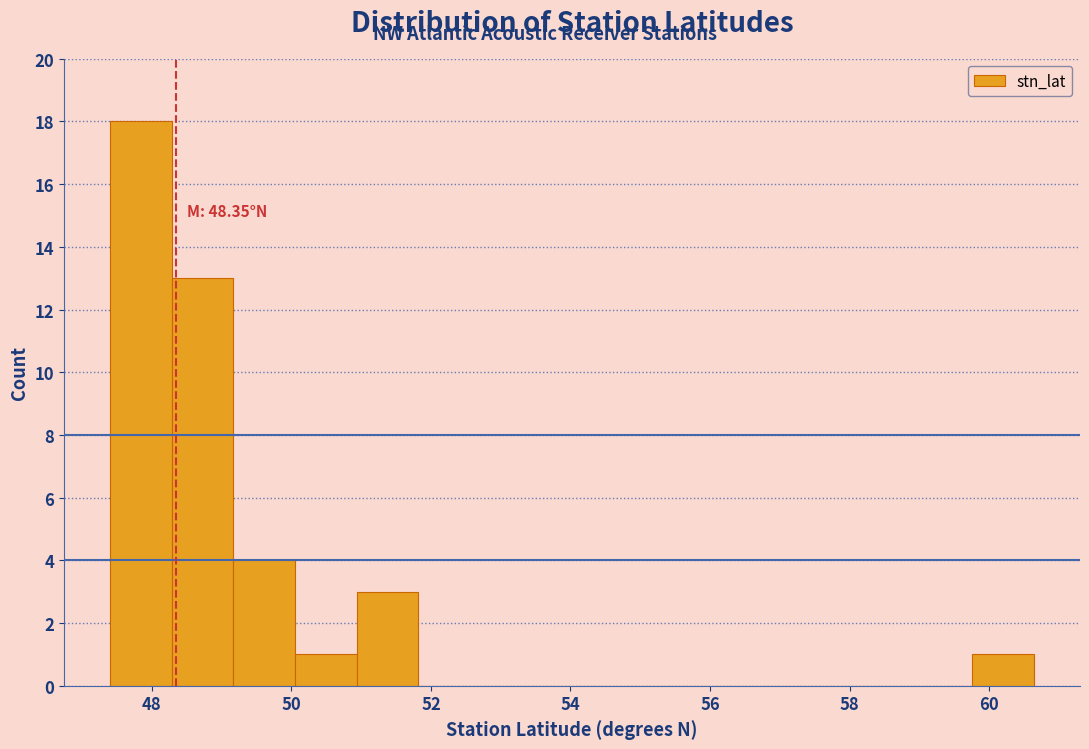

Over which range of the x-axis is the bar tallest?

47.4 to 48.2